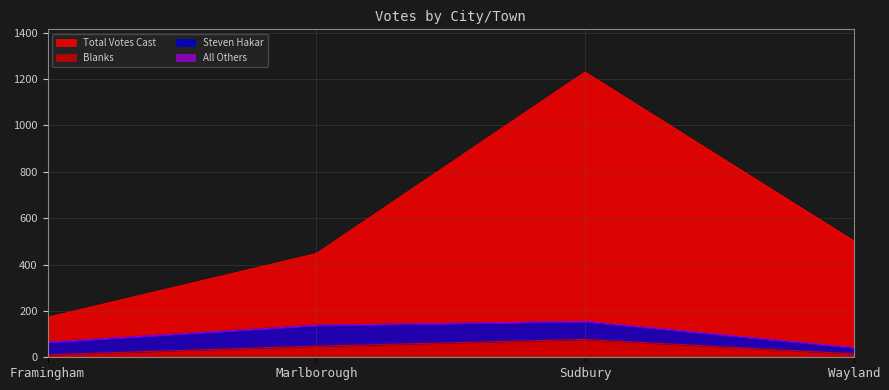

How many interior local peaks does the Blanks series have?

1